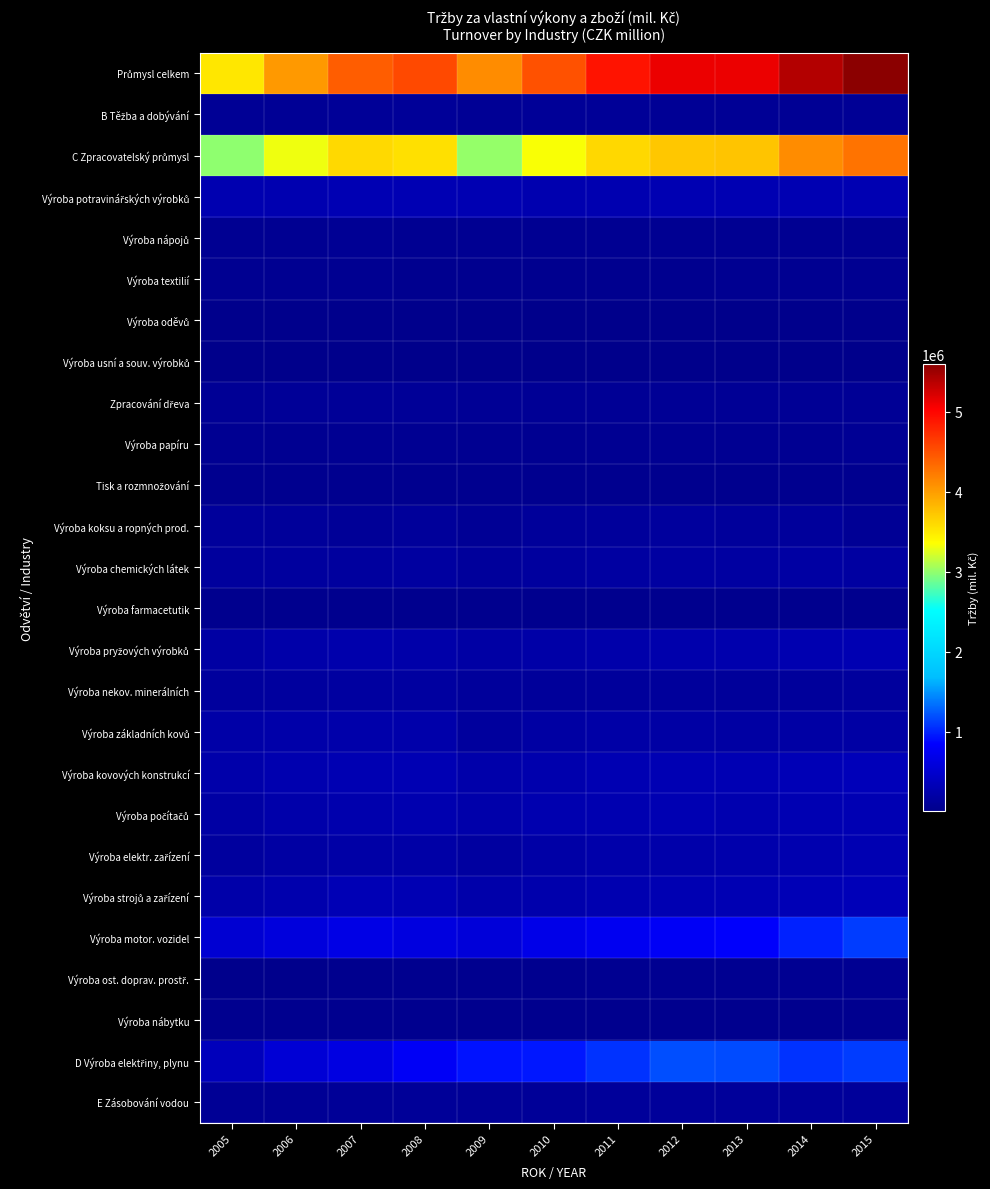

Which series has the widest spread of values?

Průmysl celkem